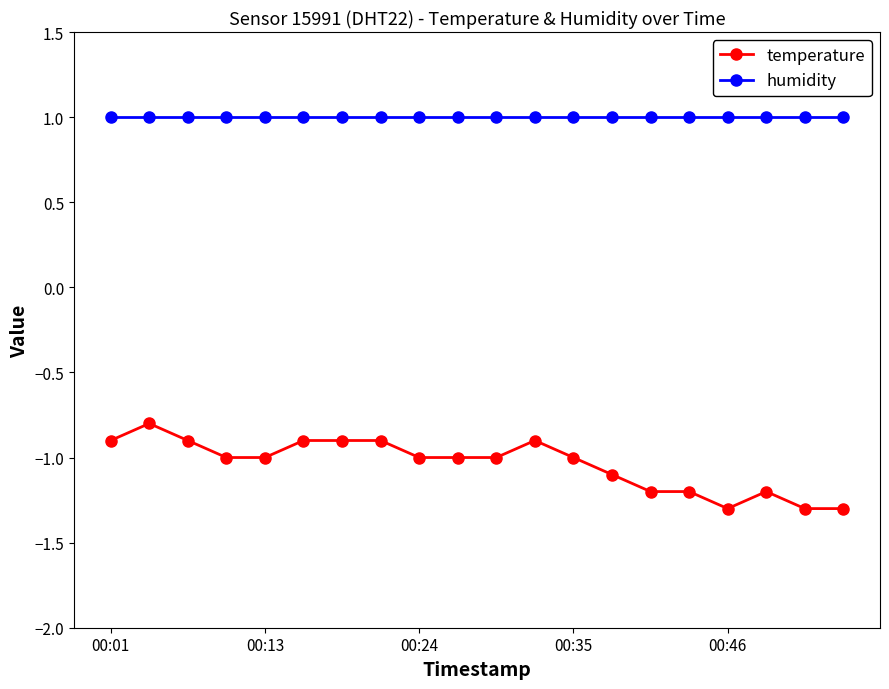

What is the highest value of the temperature series?

-0.8